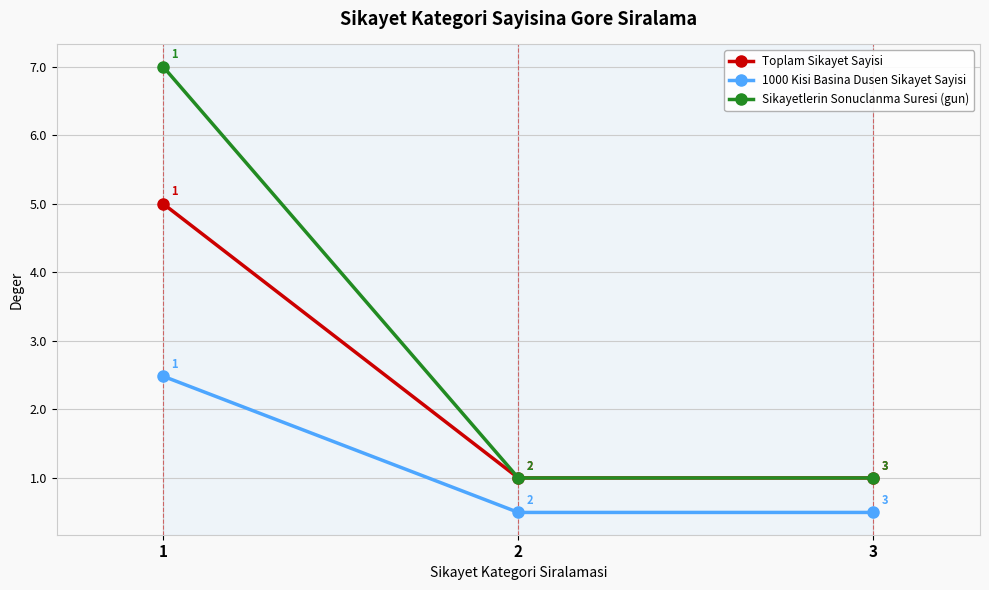

Which label corresponds to the largest value in the chart?

1